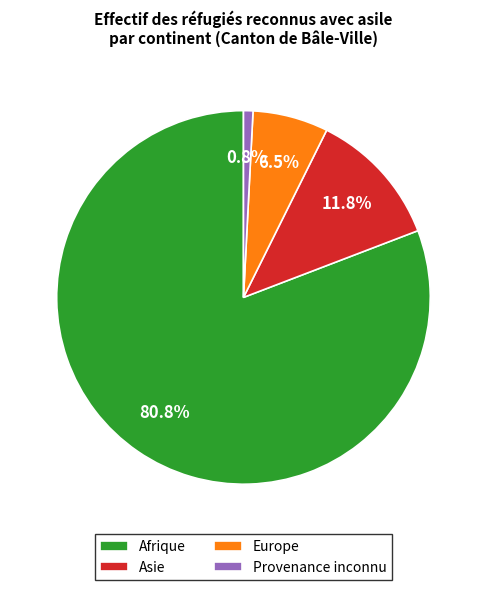

Which category has the biggest portion of the pie?

Afrique